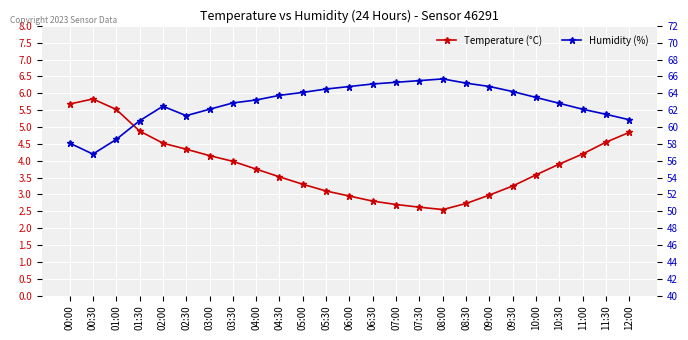

Reading left to right, what are all the values shown in this chart?

Temperature (°C): 00:00=5.7	00:30=5.8	01:00=5.5	01:30=4.9	02:00=4.5	02:30=4.3	03:00=4.2	03:30=4.0	04:00=3.8	04:30=3.5	05:00=3.3	05:30=3.1	06:00=3.0	06:30=2.8	07:00=2.7	07:30=2.6	08:00=2.5	08:30=2.7	09:00=3.0	09:30=3.2	10:00=3.6	10:30=3.9	11:00=4.2	11:30=4.5	12:00=4.8
Humidity (%): 00:00=58.1	00:30=56.8	01:00=58.5	01:30=60.7	02:00=62.5	02:30=61.3	03:00=62.1	03:30=62.9	04:00=63.2	04:30=63.8	05:00=64.1	05:30=64.5	06:00=64.8	06:30=65.1	07:00=65.3	07:30=65.5	08:00=65.7	08:30=65.2	09:00=64.8	09:30=64.2	10:00=63.5	10:30=62.8	11:00=62.1	11:30=61.5	12:00=60.9